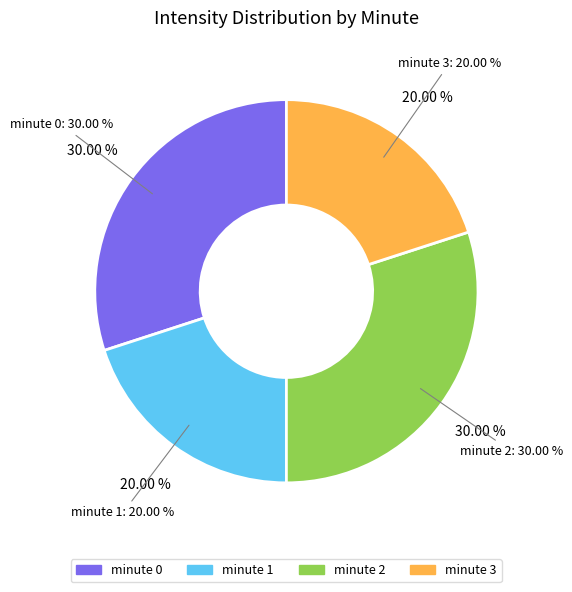

What is the change in value from minute 0 to minute 3?

-10